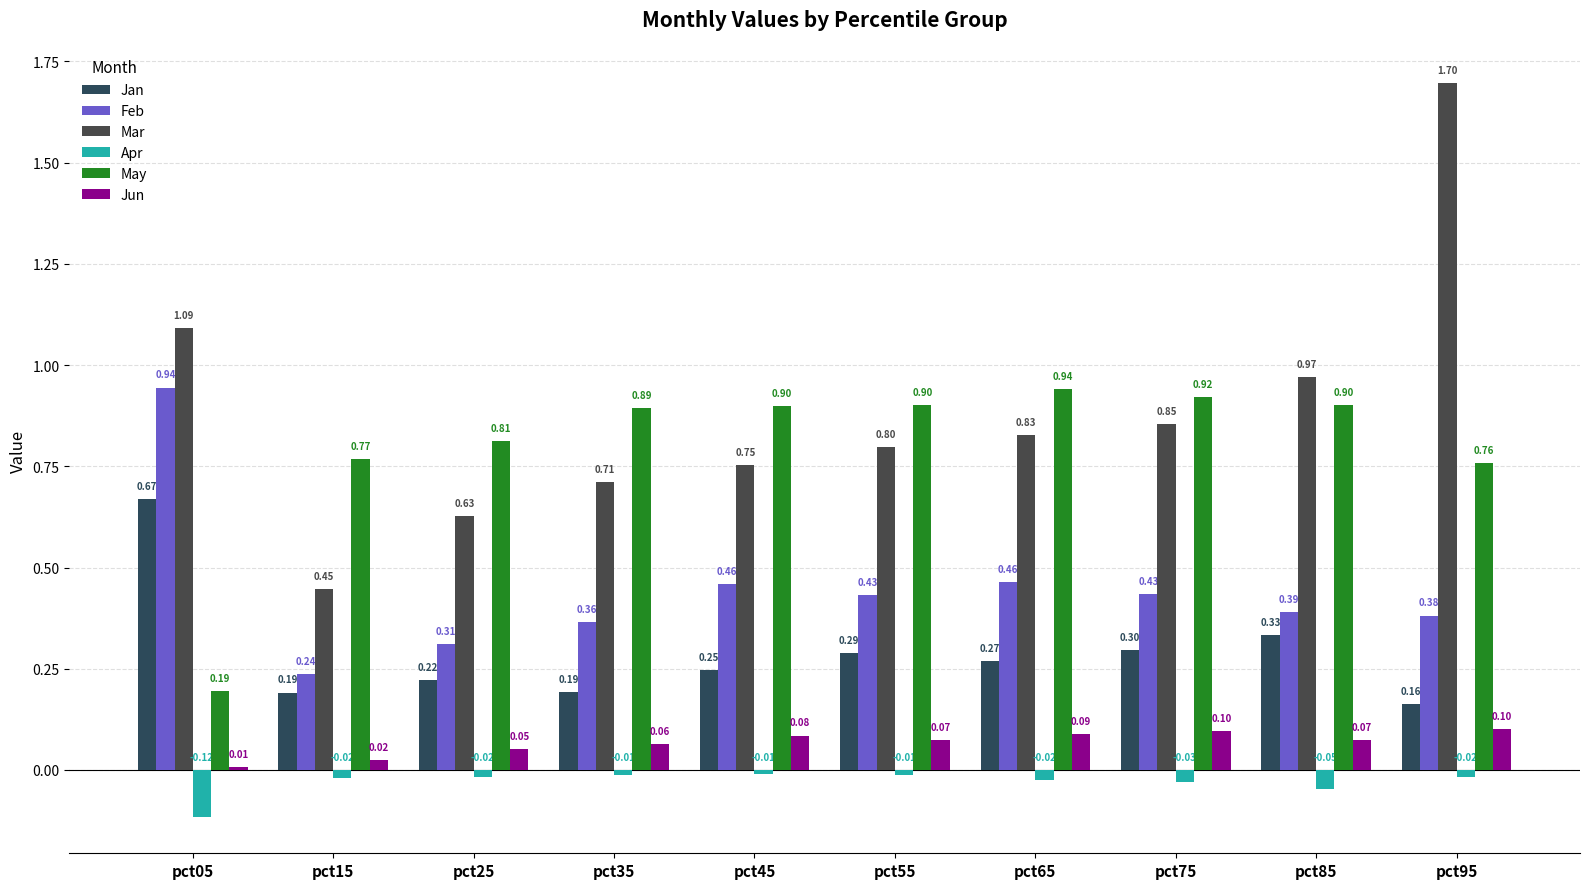

How many bars are there in total?

60